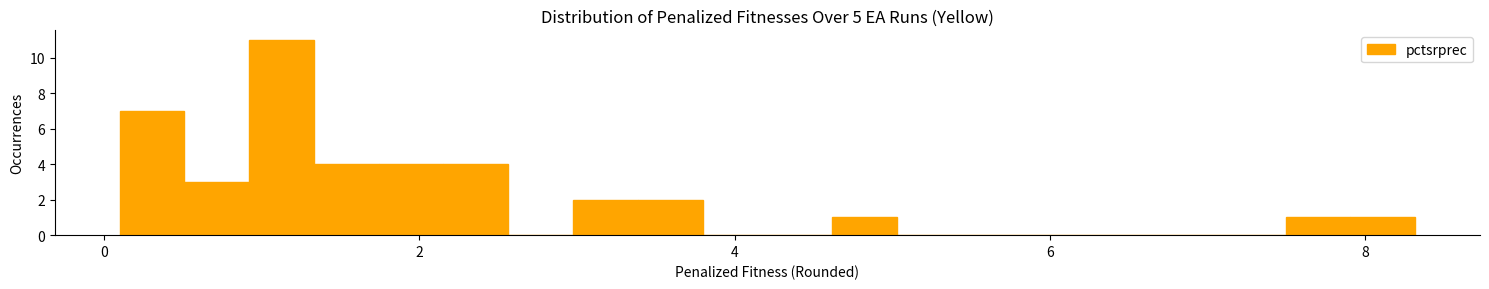

Around what value on the x-axis is the tallest bar? Give the approximate position of its centre, as read against the axis.

1.2